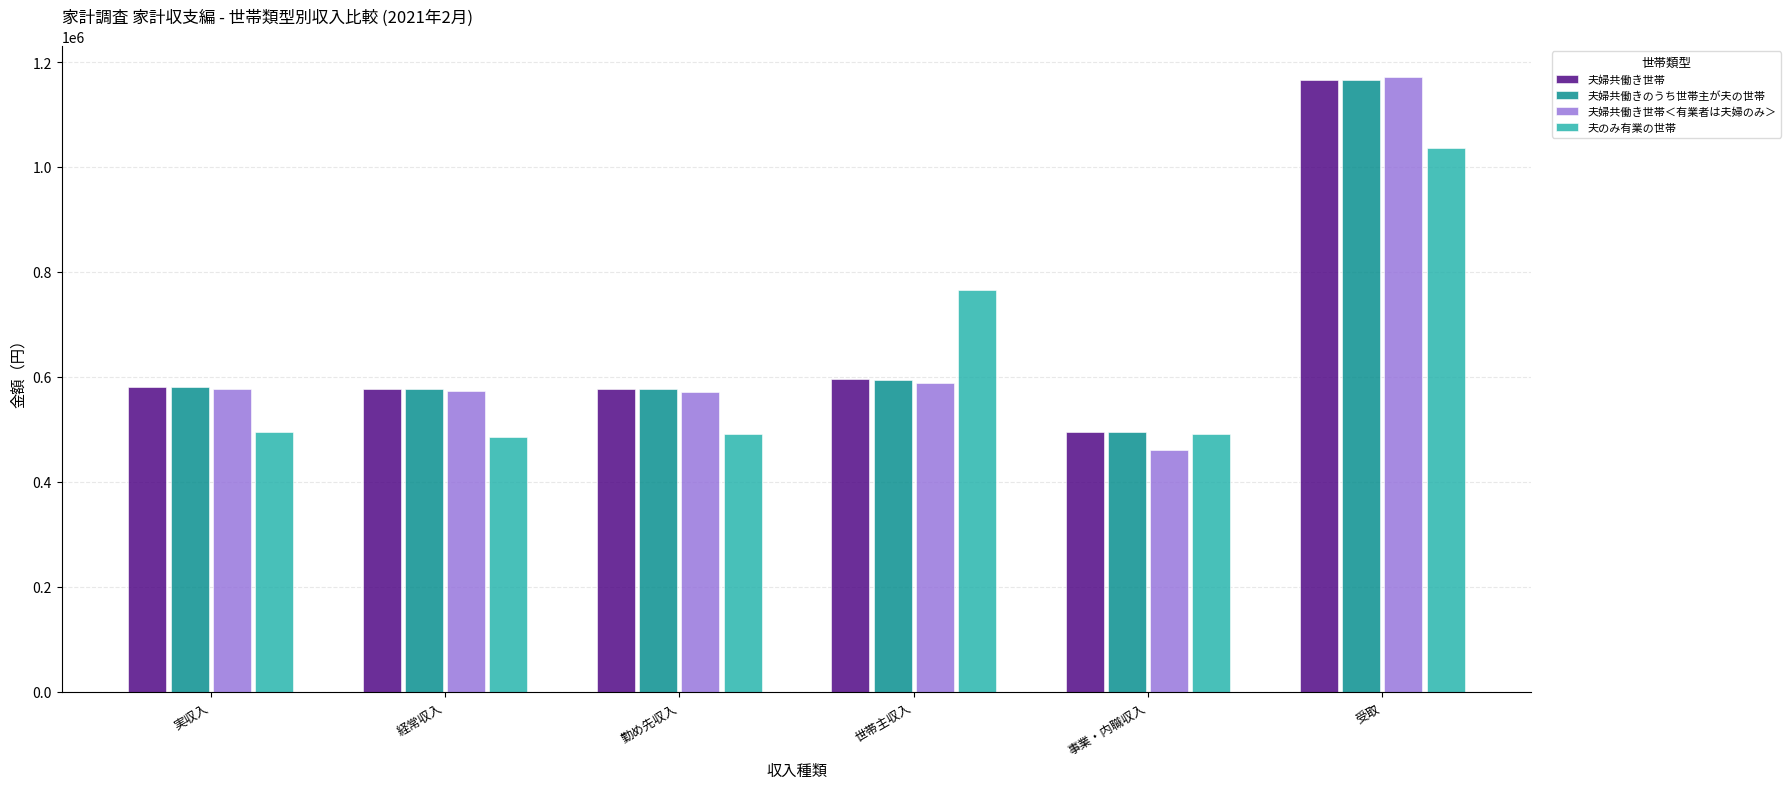

Between 経常収入 and 事業・内職収入, which series saw the biggest shift?

夫婦共働き世帯＜有業者は夫婦のみ＞